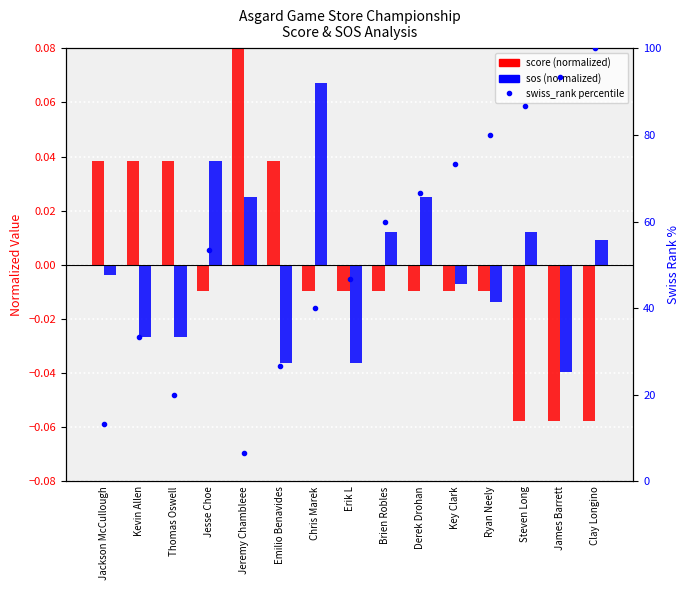

What is the difference between the highest and lowest values at Jackson McCullough?

13.3